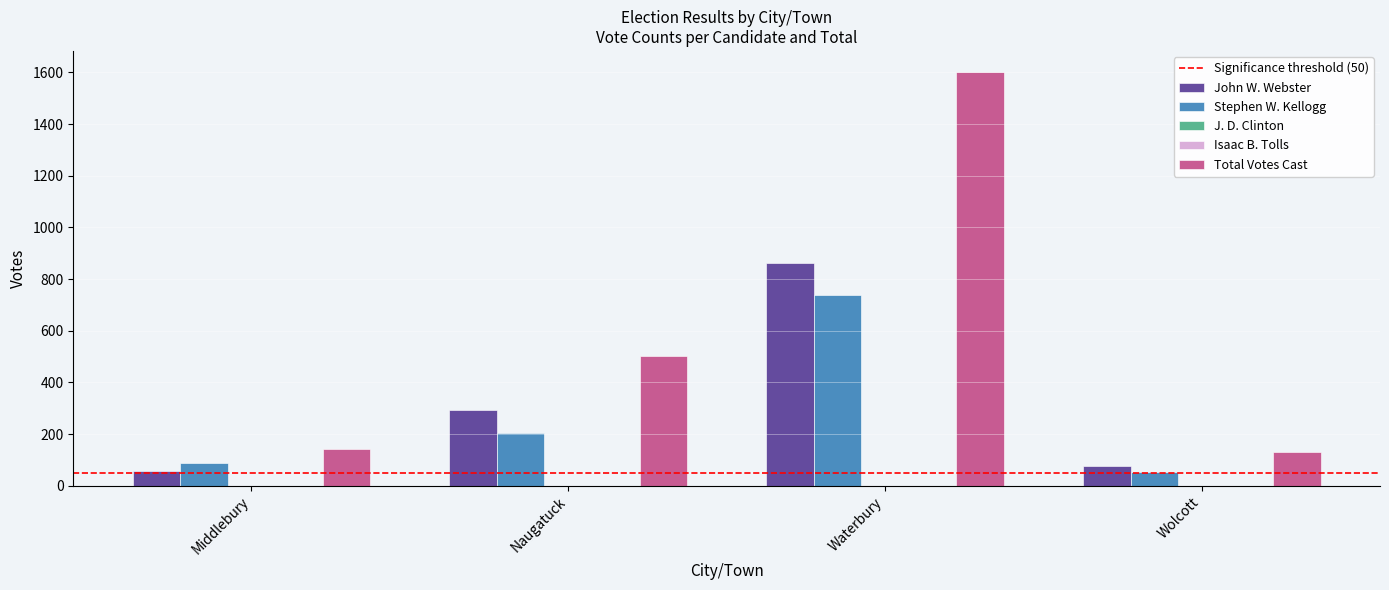

True or false: Total Votes Cast has a value of 827 at Waterbury.

False